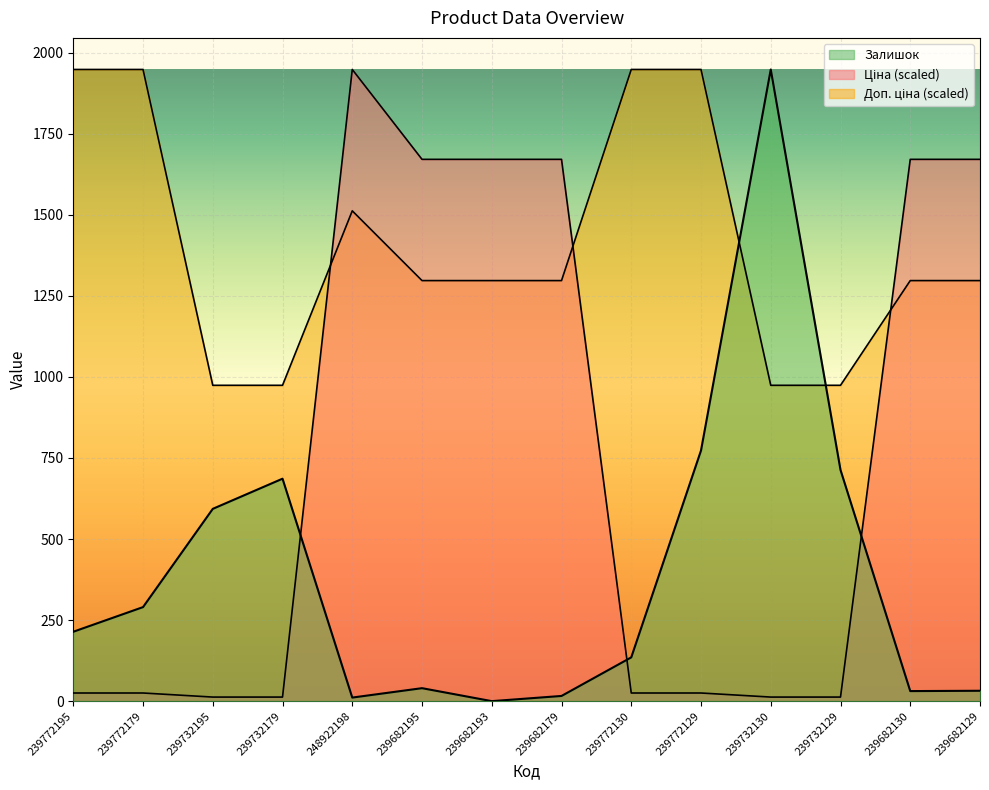

Where is Ціна nearest to the value 980?

239682195